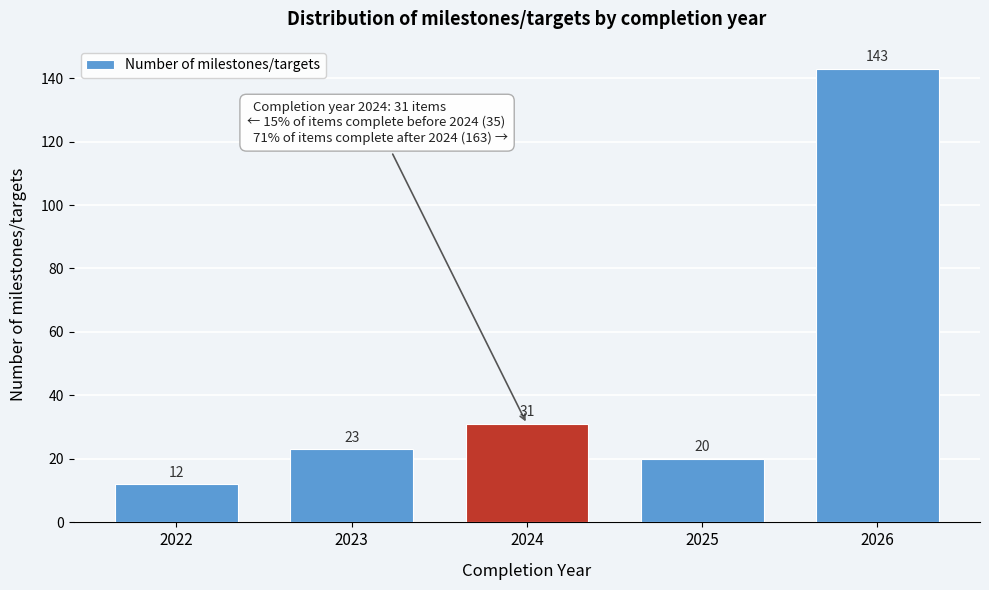

Reading left to right, what are all the values shown in this chart?

12	23	31	20	143